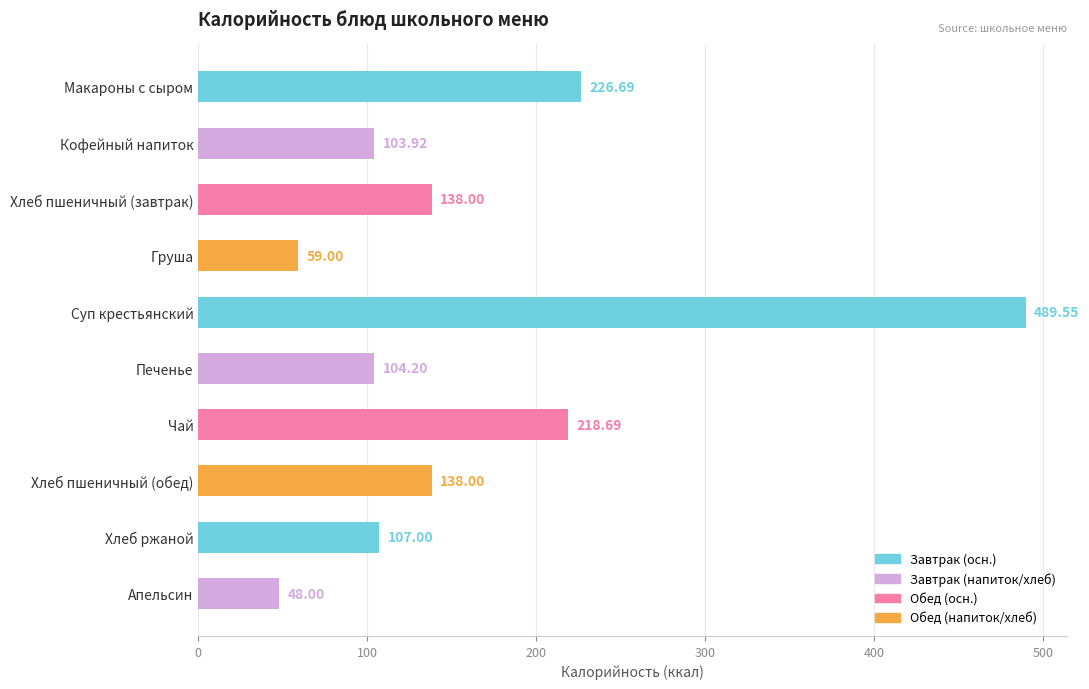

What is the difference between the second highest and second lowest values?

167.7